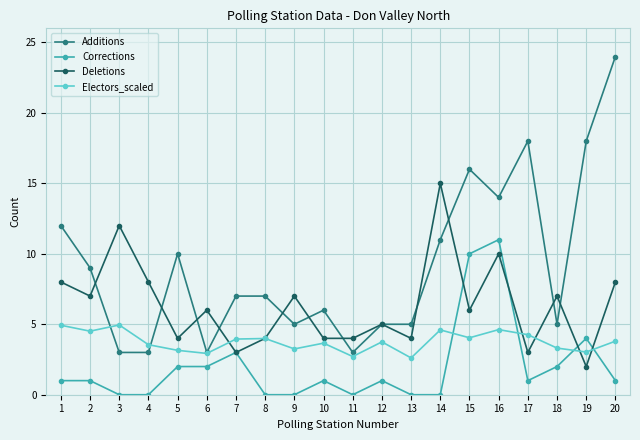

After their last crossing, which series has the higher values: Deletions or Corrections?

Deletions